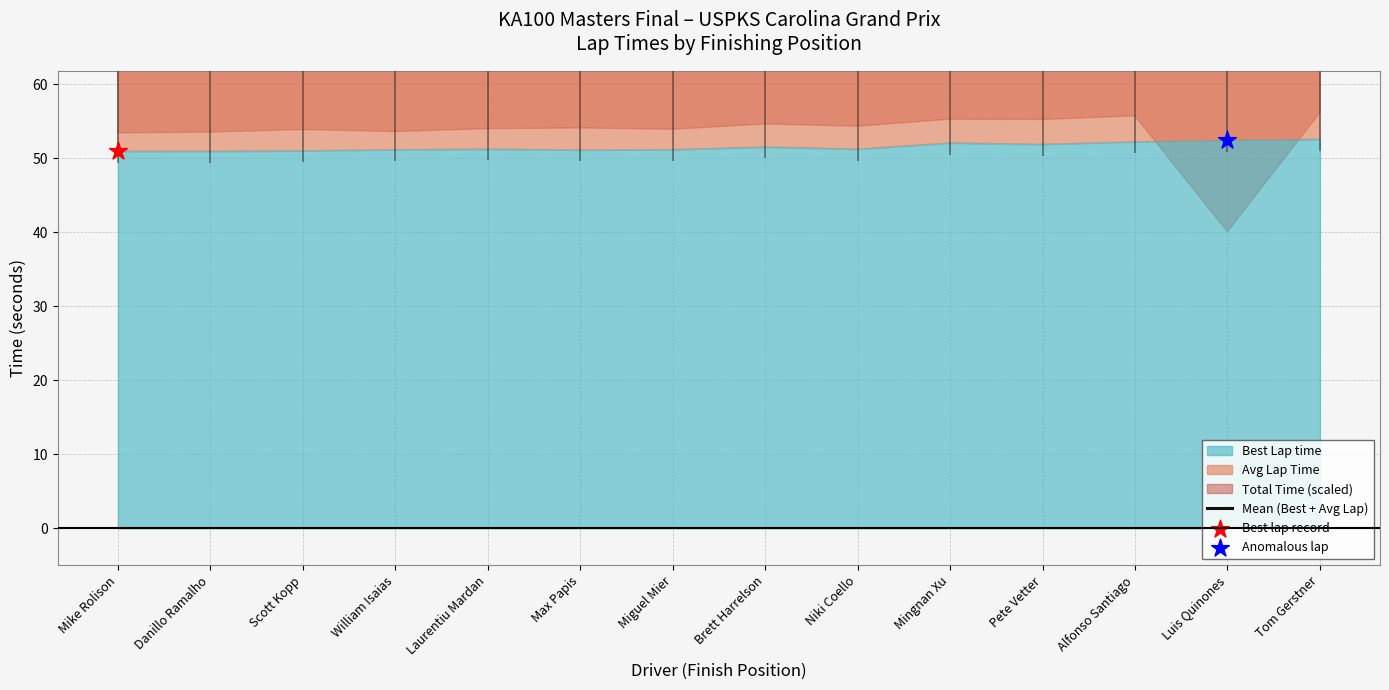

Between Mingnan Xu and Max Papis, which is larger?

Mingnan Xu